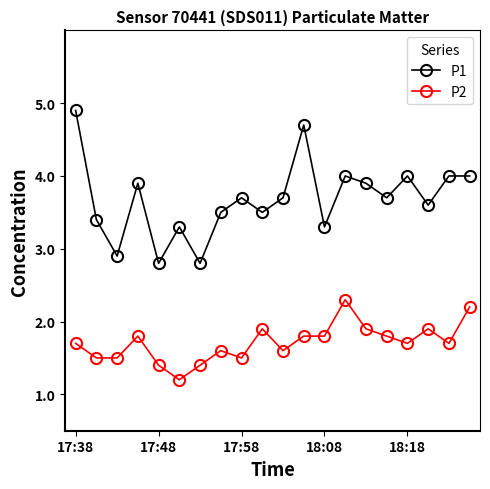

What are all the series names shown in the legend?

P1, P2